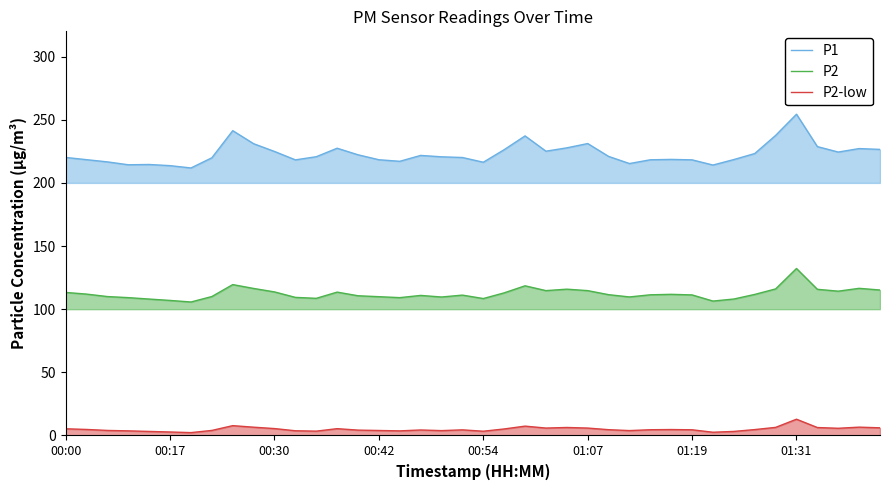

What is the value of the P1 point at the 6th from the left?

213.7